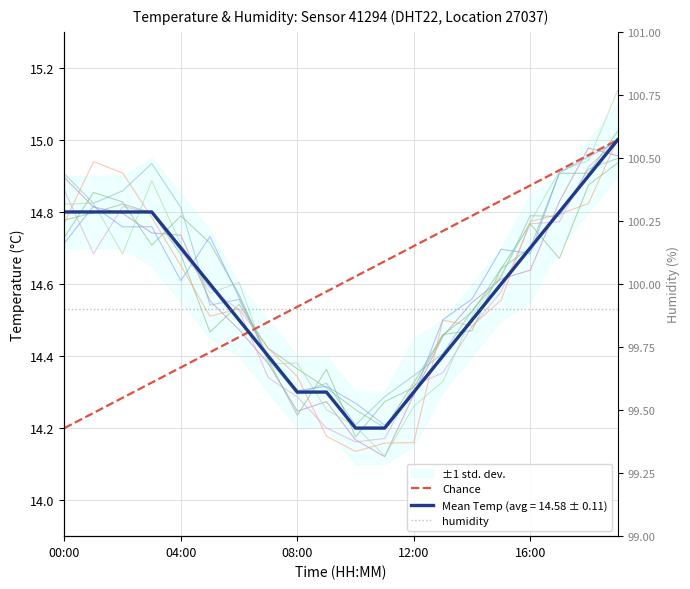

Reading left to right, transcribe all the data shown in this chart.

14.8	14.8	14.8	14.8	14.7	14.6	14.5	14.4	14.3	14.3	14.2	14.2	14.3	14.4	14.5	14.6	14.7	14.8	14.9	15.0